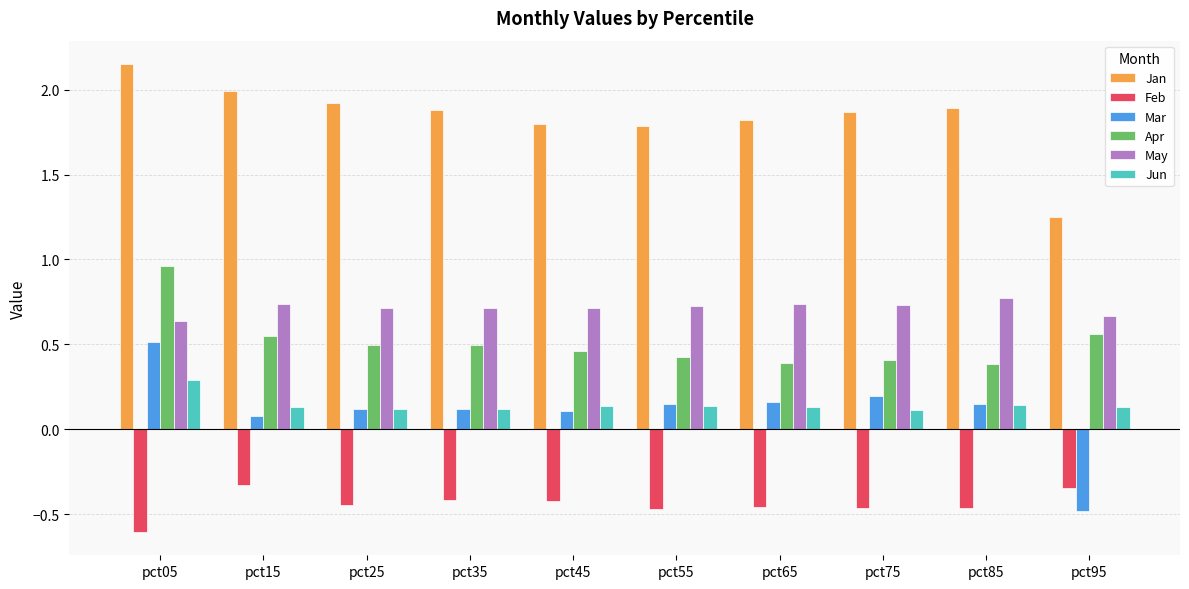

Which category has the highest value in the Mar series?

pct05